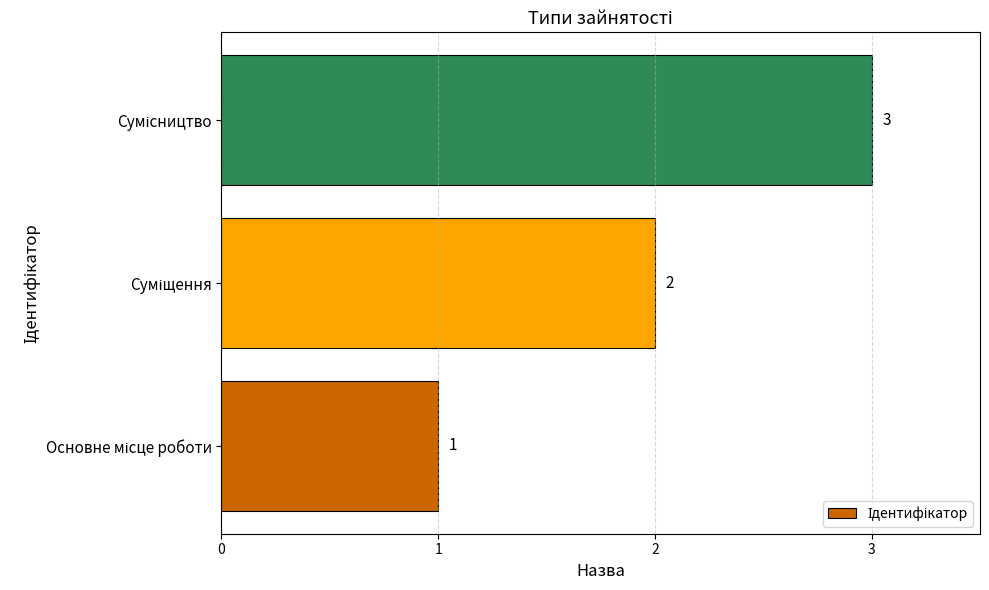

What is the minimum value shown in the chart?

1